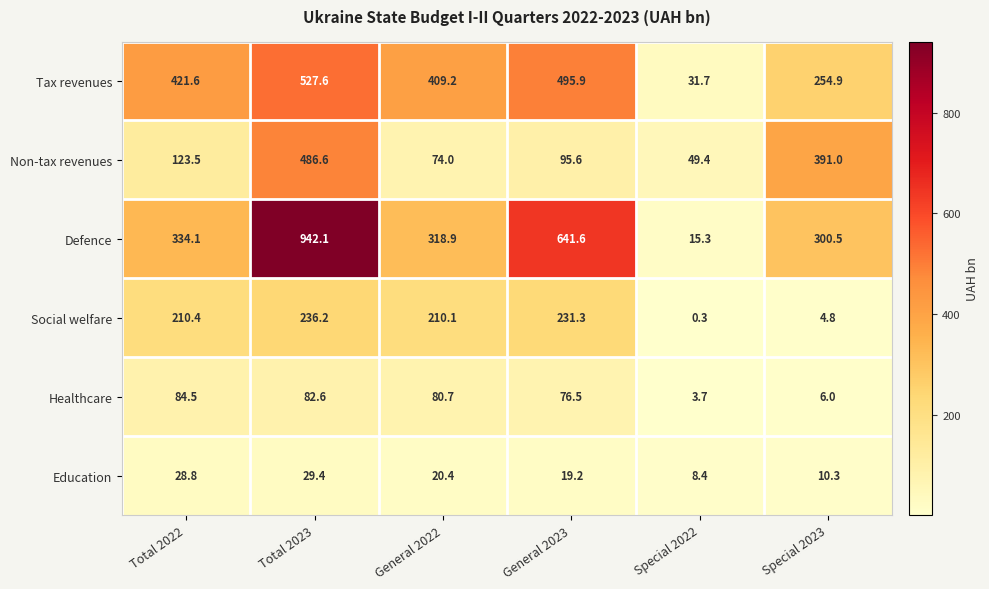

How many categories are shown in the chart?

6